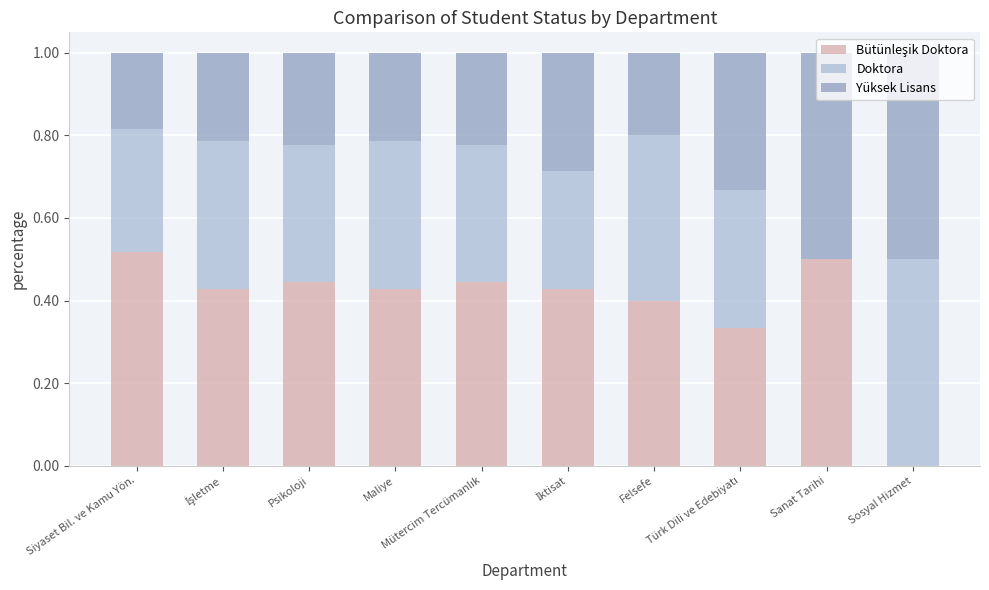

Count the number of categories in the chart.

10